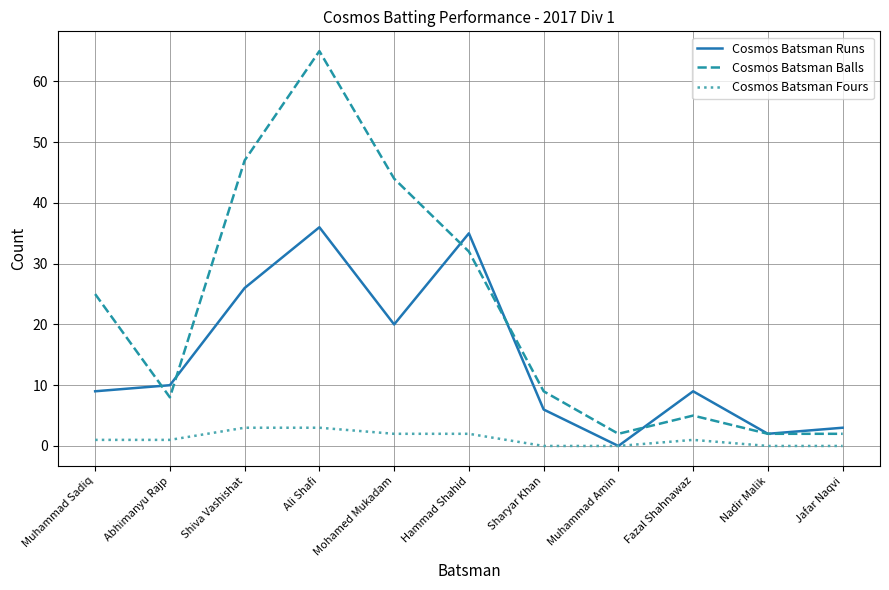

Which series has the widest spread of values?

Cosmos Batsman Balls